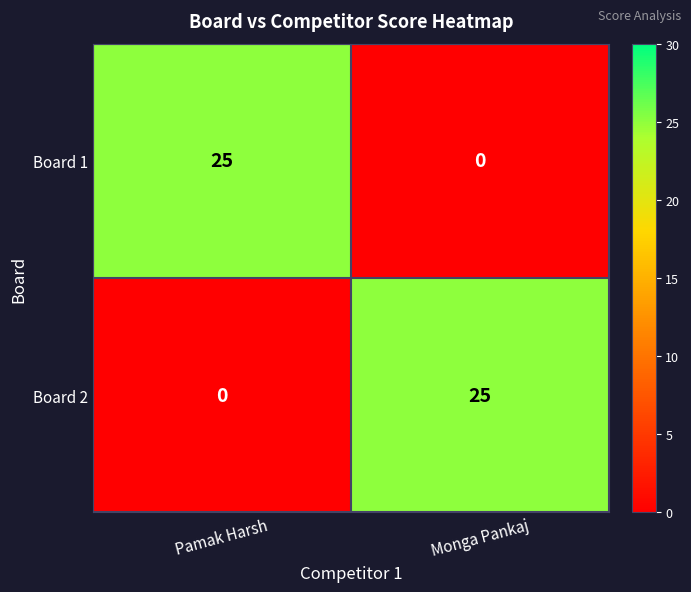

Which category has the lowest value in the Board 2 series?

Pamak Harsh